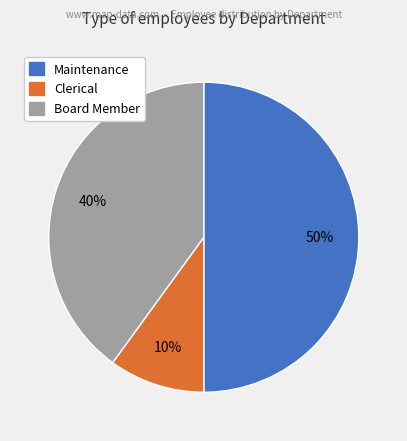

Do Board Member and Maintenance together represent more than half of the pie?

Yes